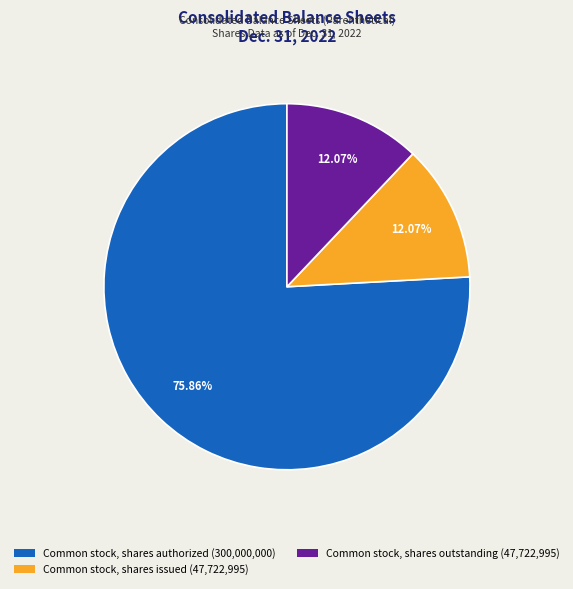

To the nearest percent, what is the average slice percentage?

33%